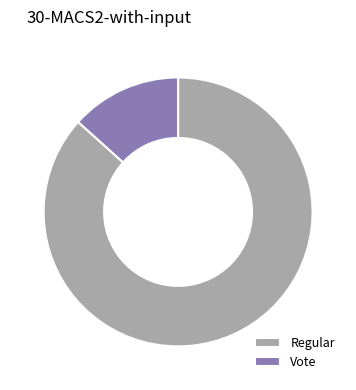

The Regular slice represents 87% of the pie. True or false?

True